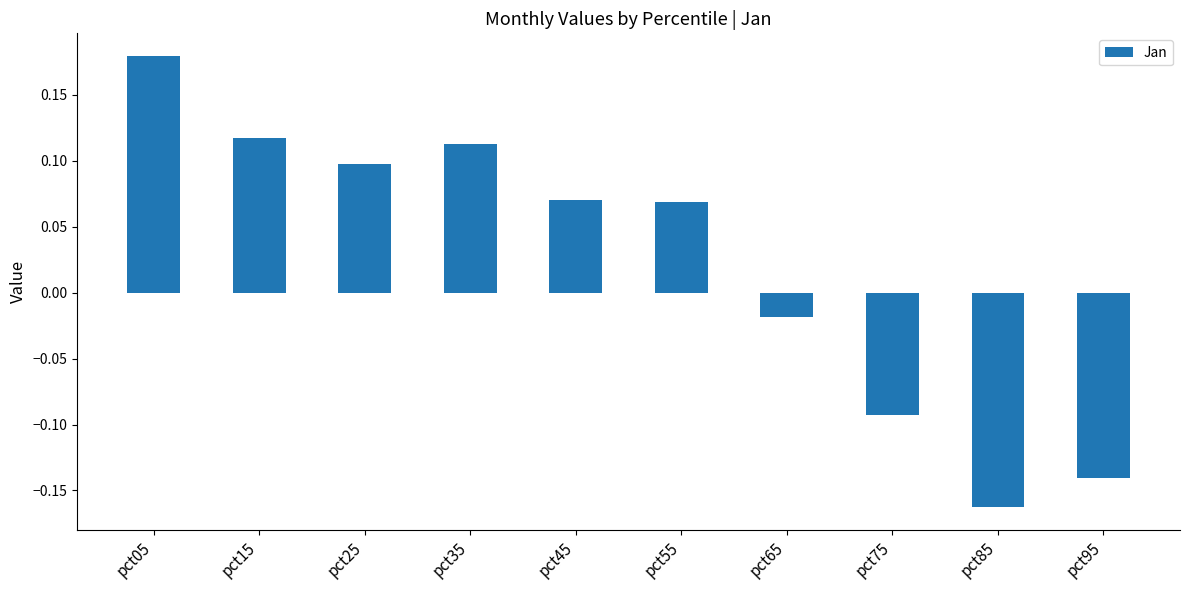

How many data points are above 0?

6